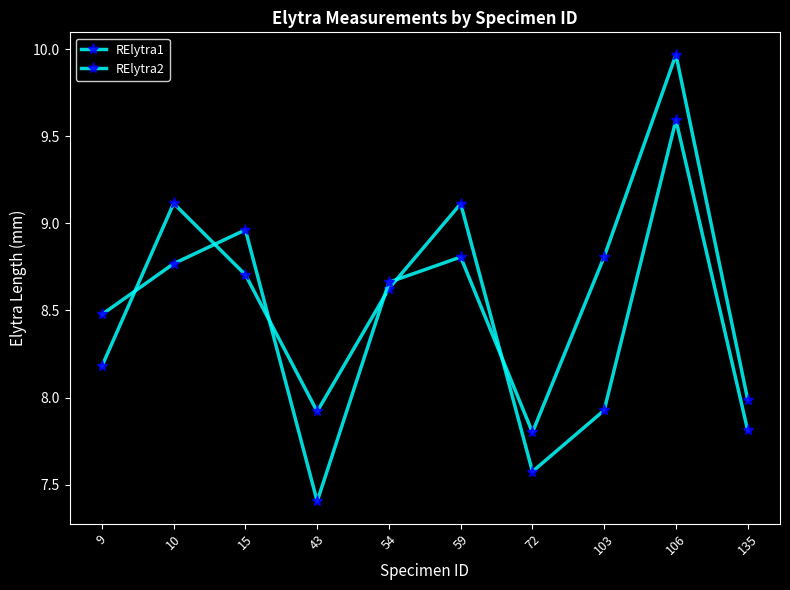

Reading left to right, transcribe all the data shown in this chart.

RElytra1: 8.2	9.1	8.7	7.9	8.6	9.1	7.6	7.9	9.6	7.8
RElytra2: 8.5	8.8	9.0	7.4	8.7	8.8	7.8	8.8	10.0	8.0